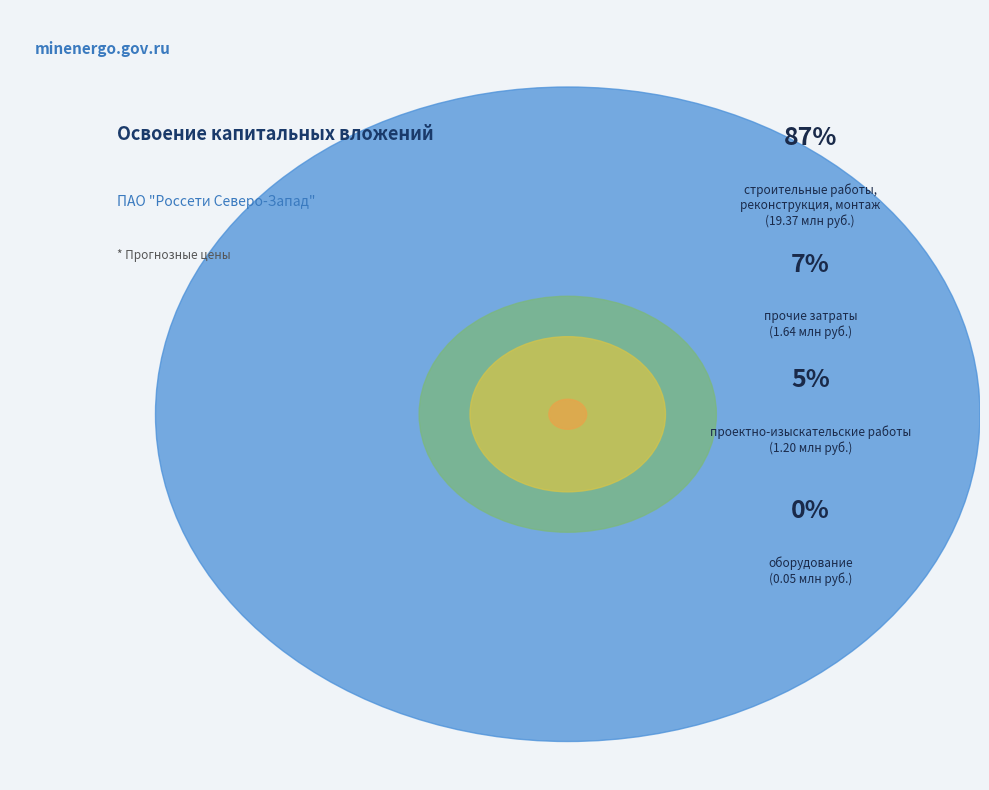

Is оборудование the majority of the pie?

No